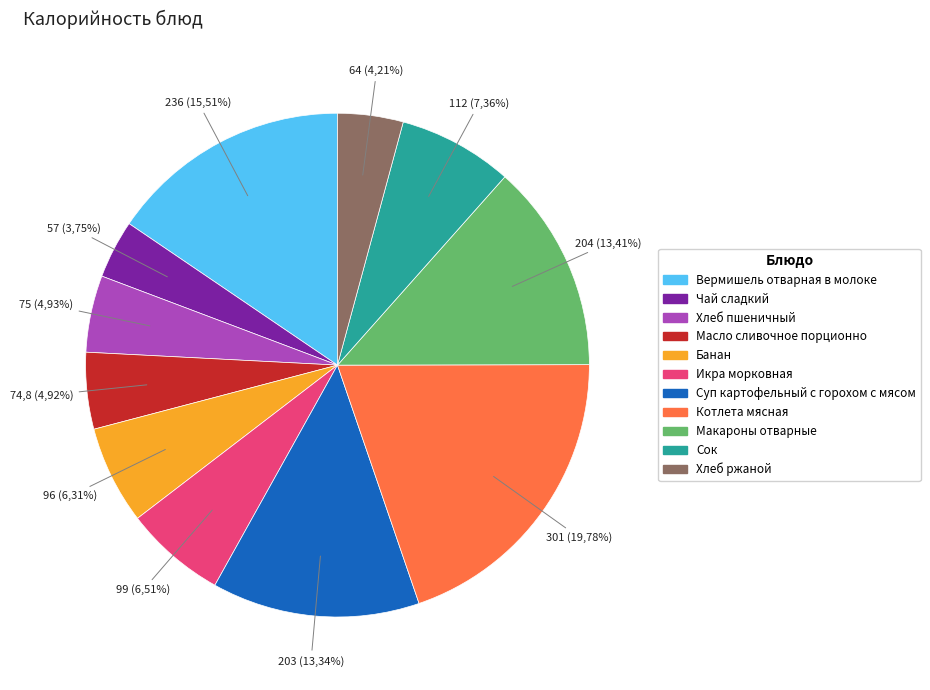

Rank the categories by value from lowest to highest.

Чай сладкий, Хлеб ржаной, Масло сливочное порционно, Хлеб пшеничный, Банан, Икра морковная, Сок, Суп картофельный с горохом с мясом, Макароны отварные, Вермишель отварная в молоке, Котлета мясная